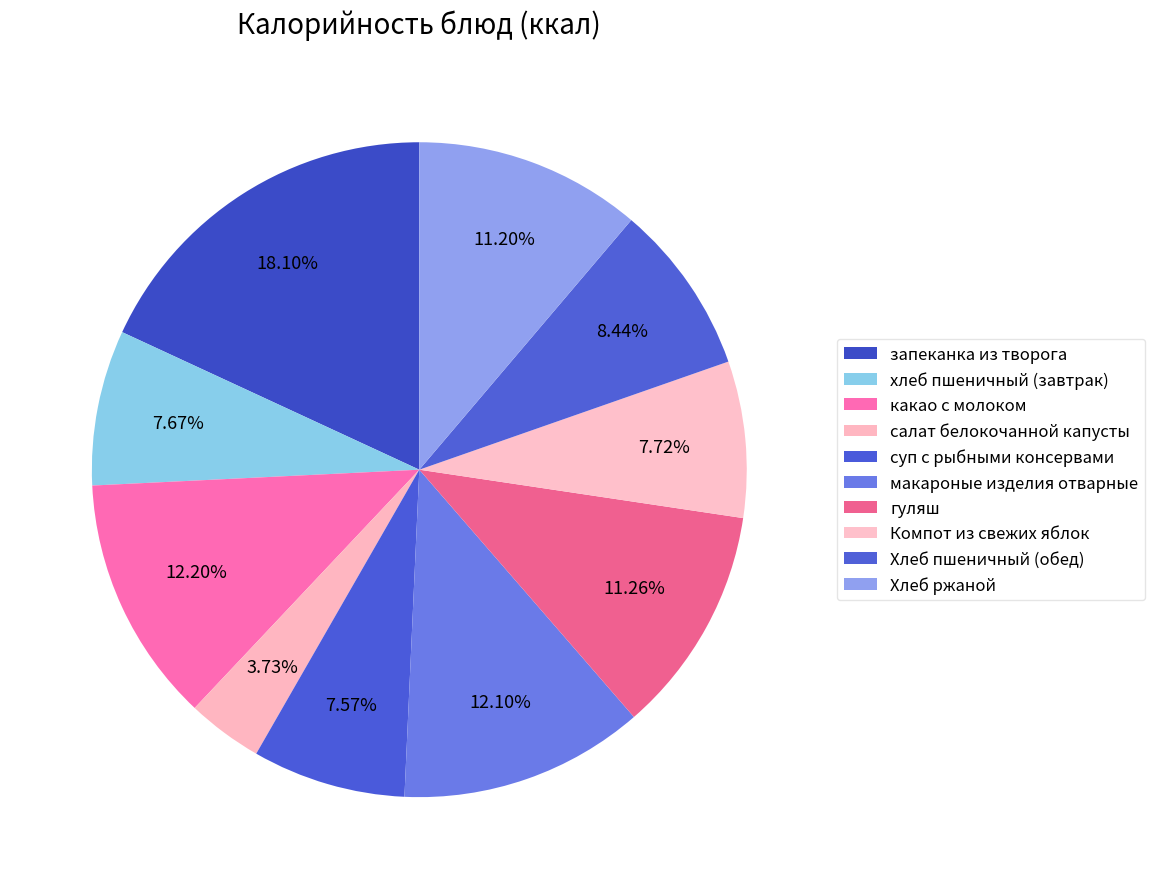

Do суп с рыбными консервами and Компот из свежих яблок together represent more than half of the pie?

No